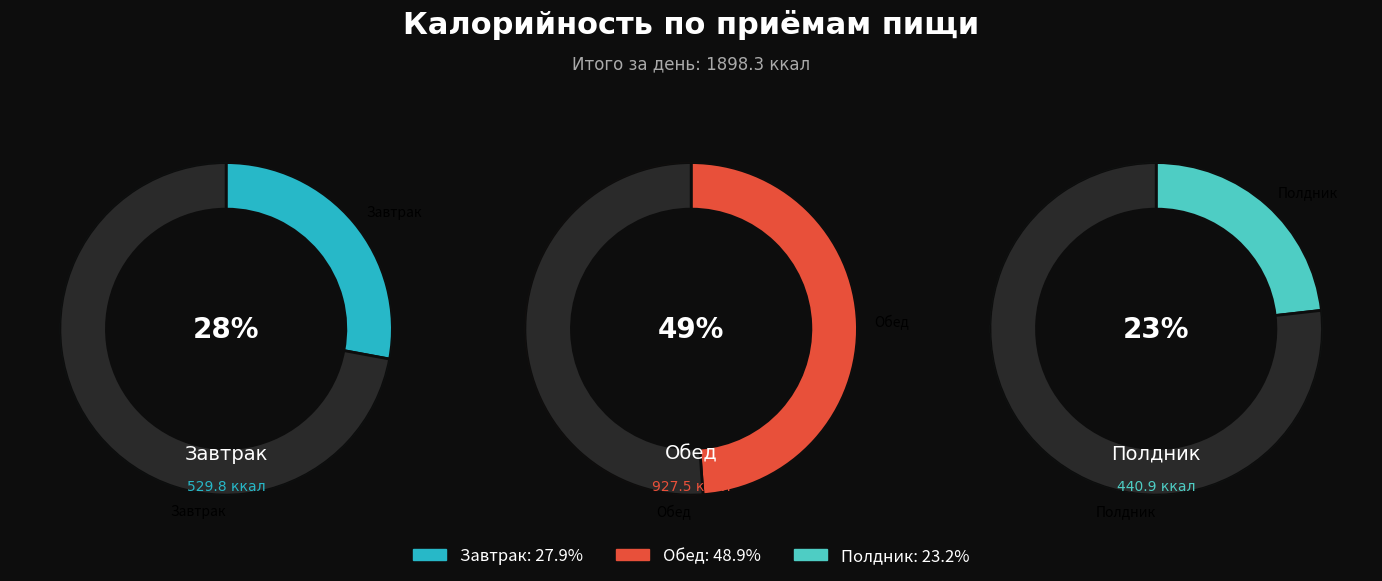

Which slice is the smallest?

Полдник